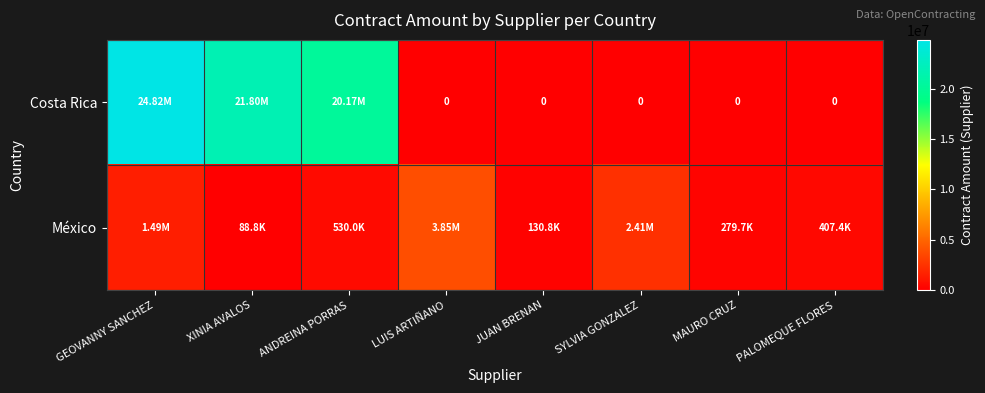

List the labels in order of Costa Rica value, smallest first.

LUIS ARTIÑANO, JUAN BRENAN, SYLVIA GONZALEZ, MAURO CRUZ, PALOMEQUE FLORES, ANDREINA PORRAS, XINIA AVALOS, GEOVANNY SANCHEZ